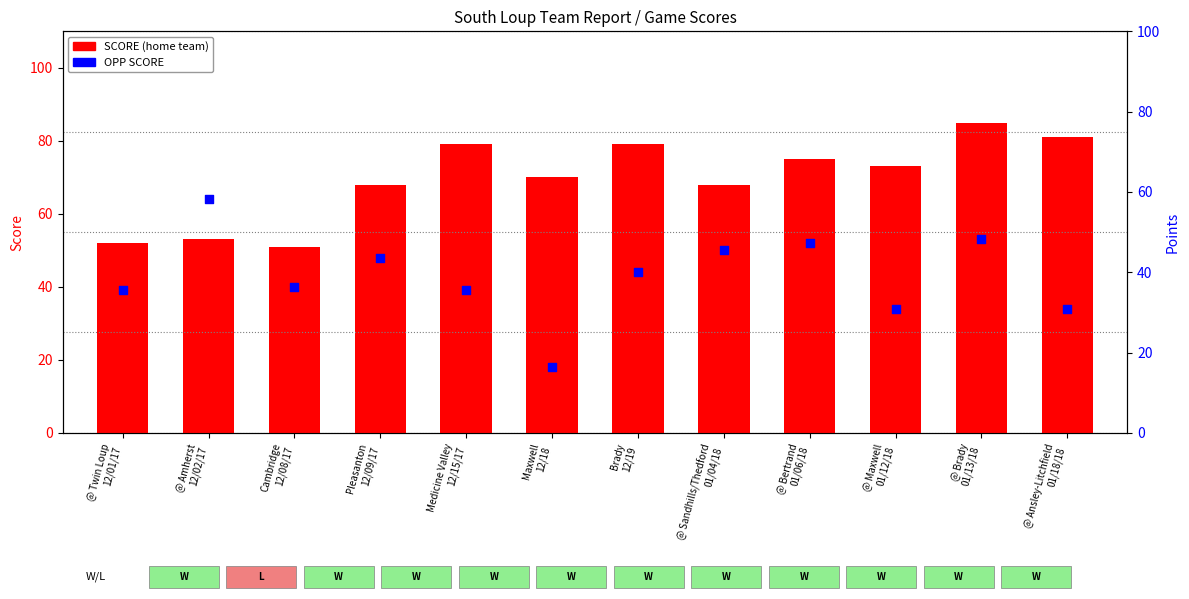

At how many categories does at least one series exceed 65?

9